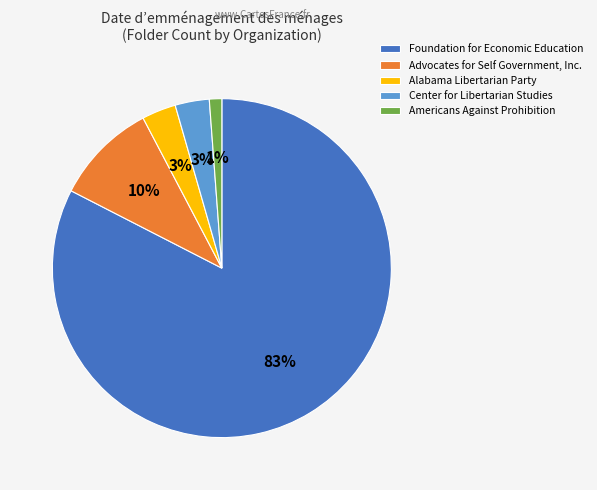

Is Center for Libertarian Studies the majority of the pie?

No